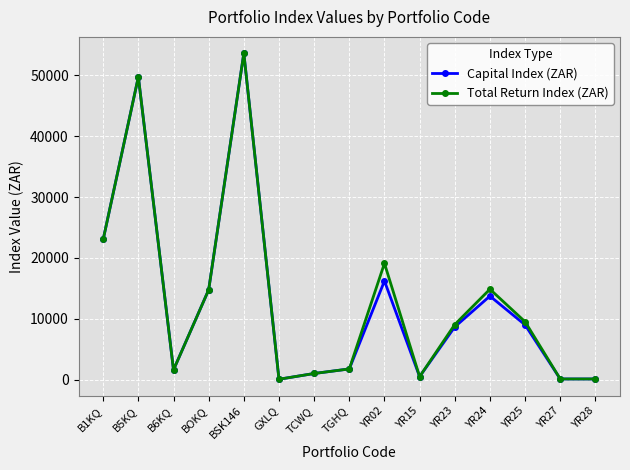

What is the average value of the Total Return Index (ZAR) series?

13251.7